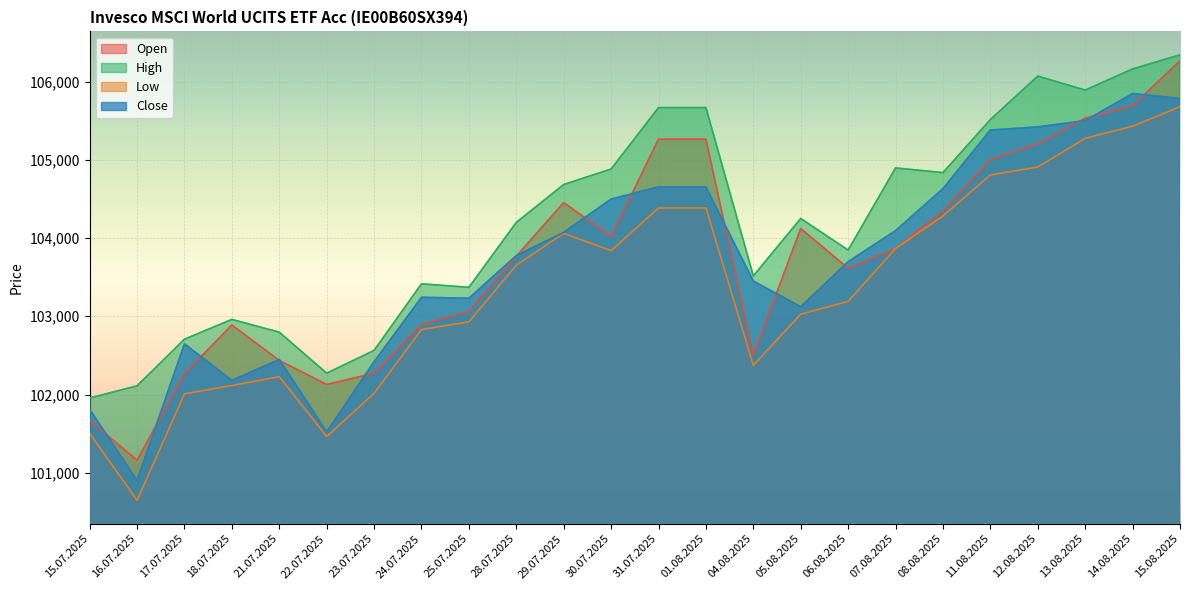

How many lines are shown in the chart?

4